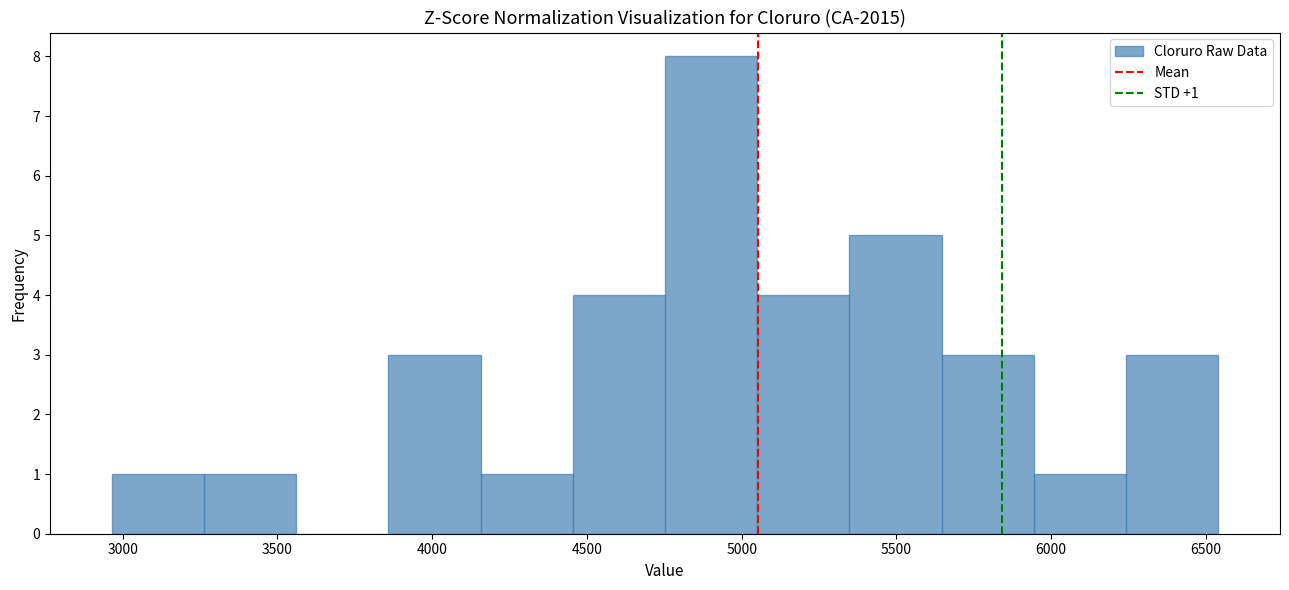

Which range on the x-axis has the tallest bar?

4750 to 5050